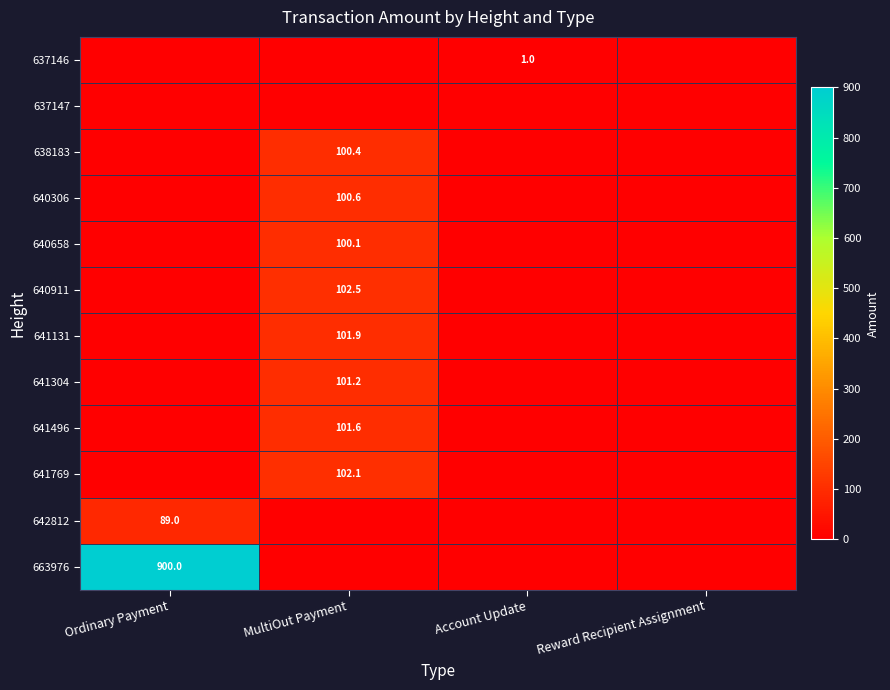

The value of 641304 at MultiOut Payment is 43.1. True or false?

False